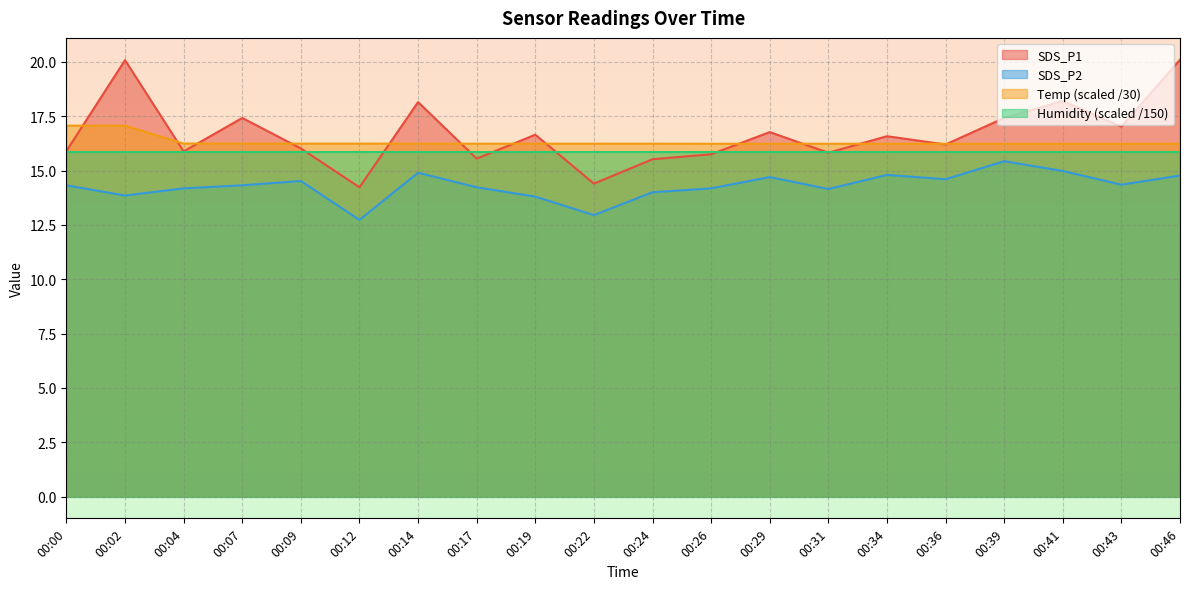

True or false: SDS_P2 and SDS_P1 intersect in this chart.

False